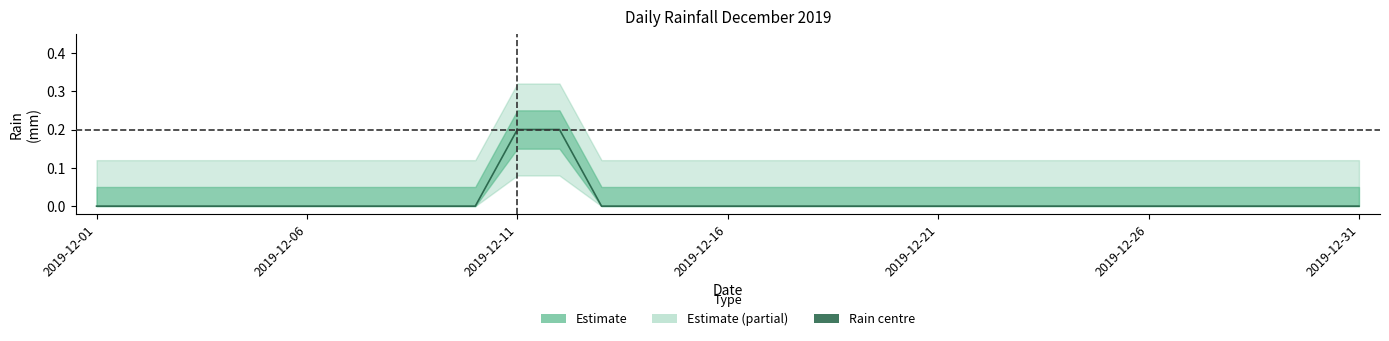

List the labels in order of value, largest first.

2019-12-11, 2019-12-12, 2019-12-01, 2019-12-02, 2019-12-03, 2019-12-04, 2019-12-05, 2019-12-06, 2019-12-07, 2019-12-08, 2019-12-09, 2019-12-10, 2019-12-13, 2019-12-14, 2019-12-15, 2019-12-16, 2019-12-17, 2019-12-18, 2019-12-19, 2019-12-20, 2019-12-21, 2019-12-22, 2019-12-23, 2019-12-24, 2019-12-25, 2019-12-26, 2019-12-27, 2019-12-28, 2019-12-29, 2019-12-30, 2019-12-31